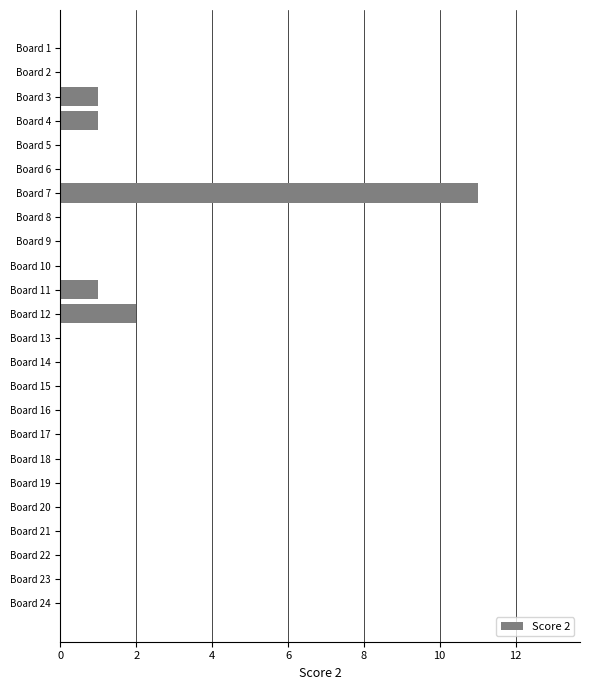

The value at Board 18 is 0. True or false?

True